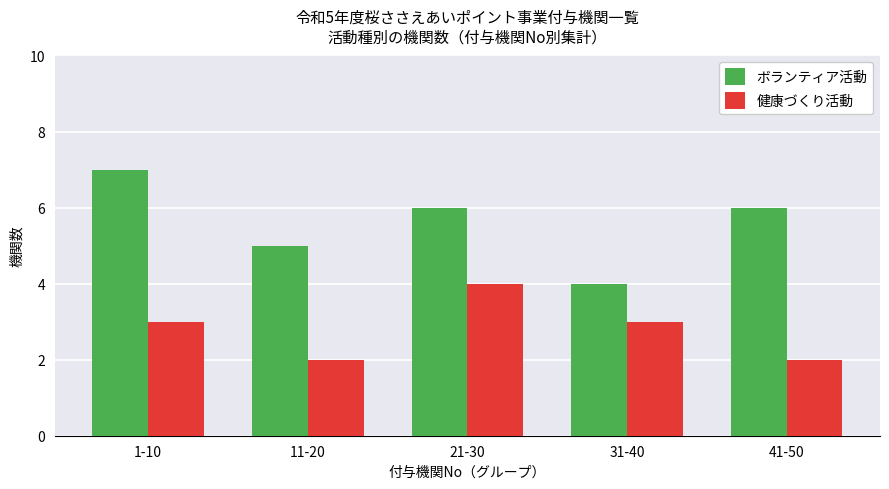

The value of ボランティア活動 at 31-40 is 4. True or false?

True